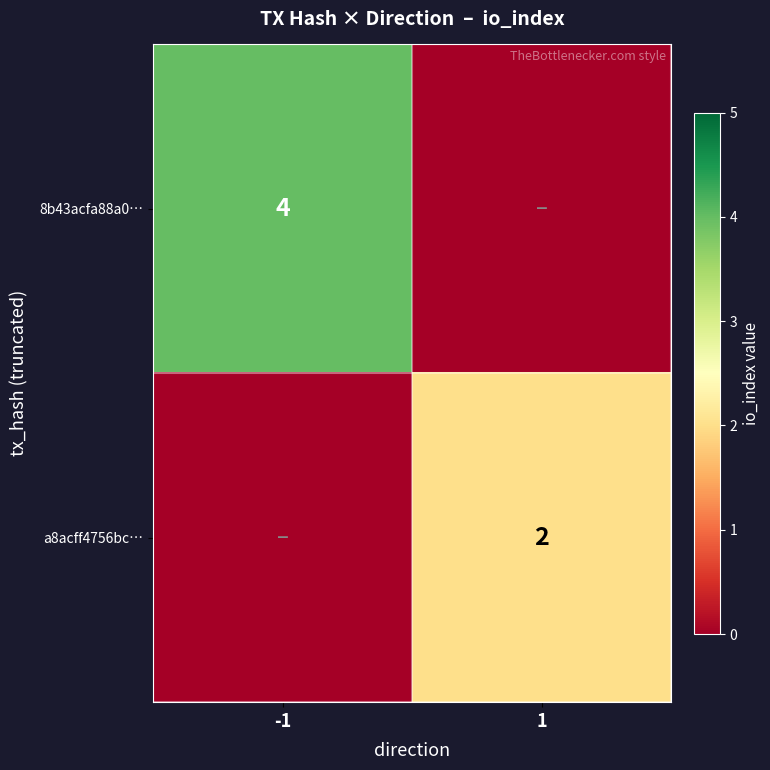

Is it true that 8b43acfa88a0… equals 4 at -1?

True